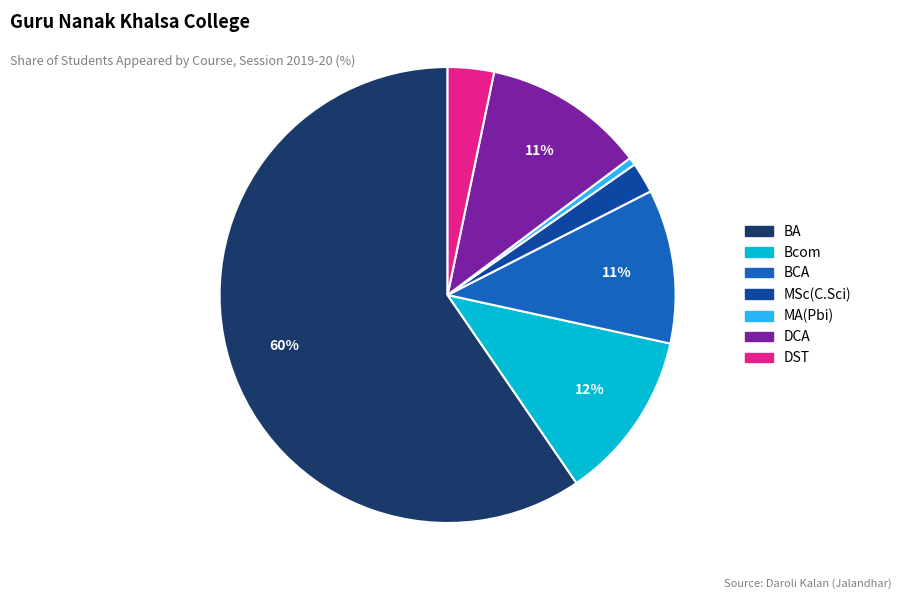

Which category accounts for the majority?

BA